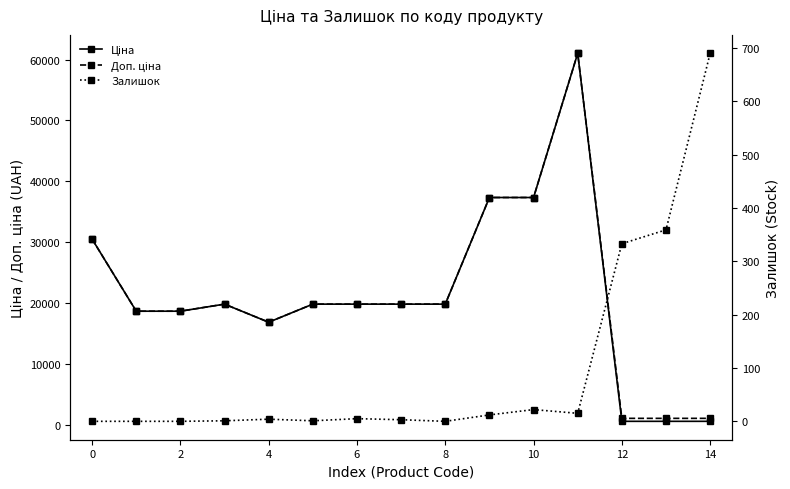

At which category is the sum across all series the highest?

11